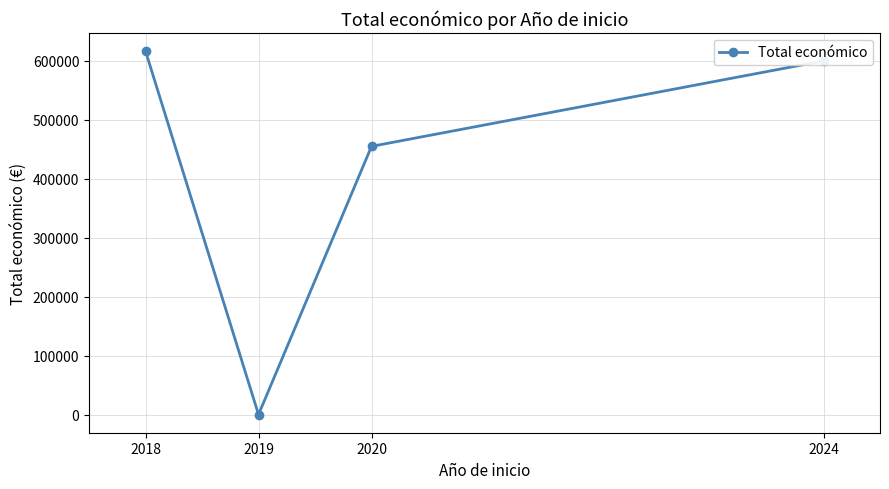

Between 2020 and 2018, which is larger?

2018